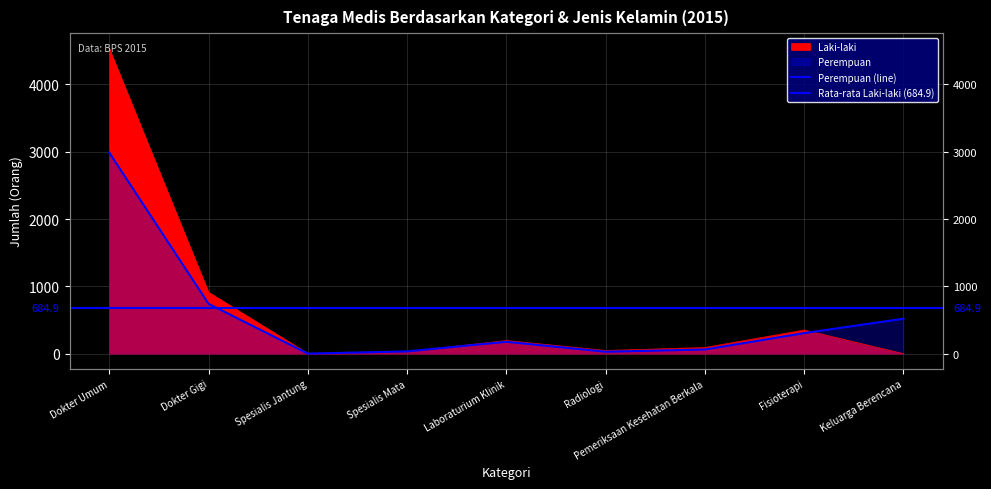

At which label is Perempuan closest to 1493?

Dokter Gigi